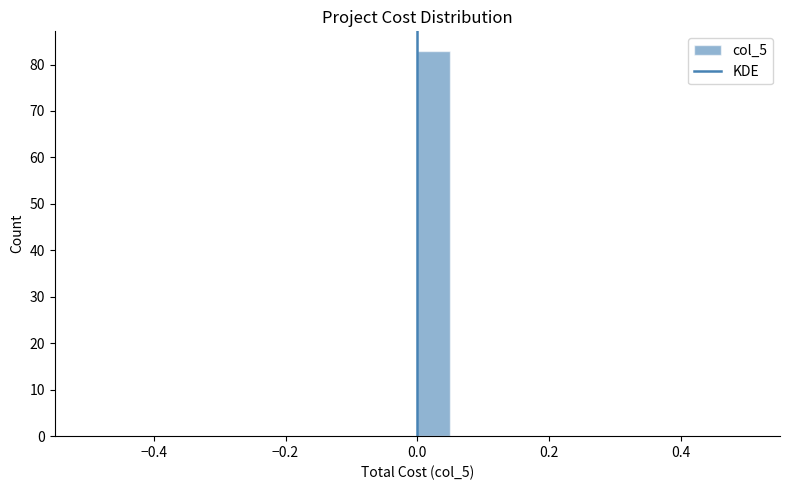

Around what value on the x-axis is the tallest bar? Give the approximate position of its centre, as read against the axis.

0.02